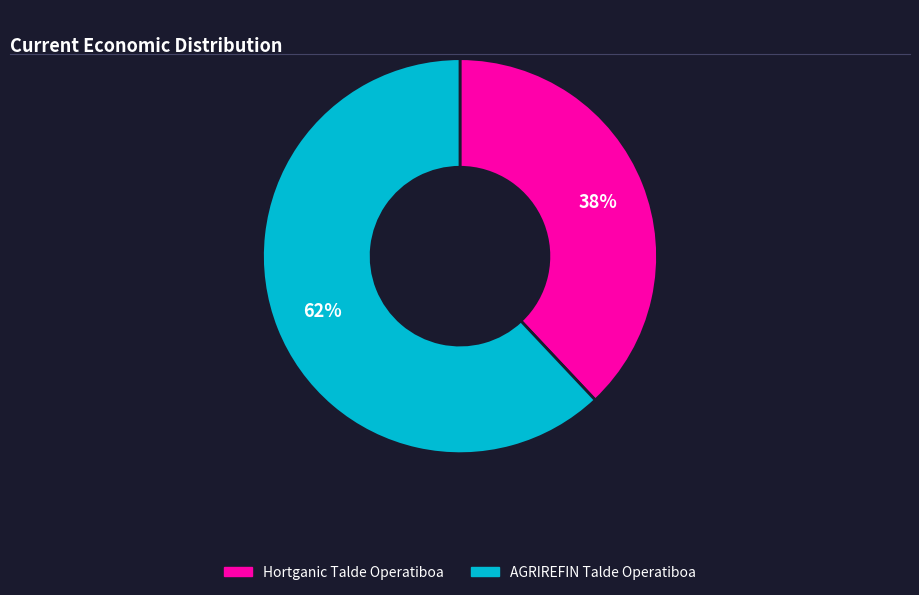

Count the number of slices in the pie.

2